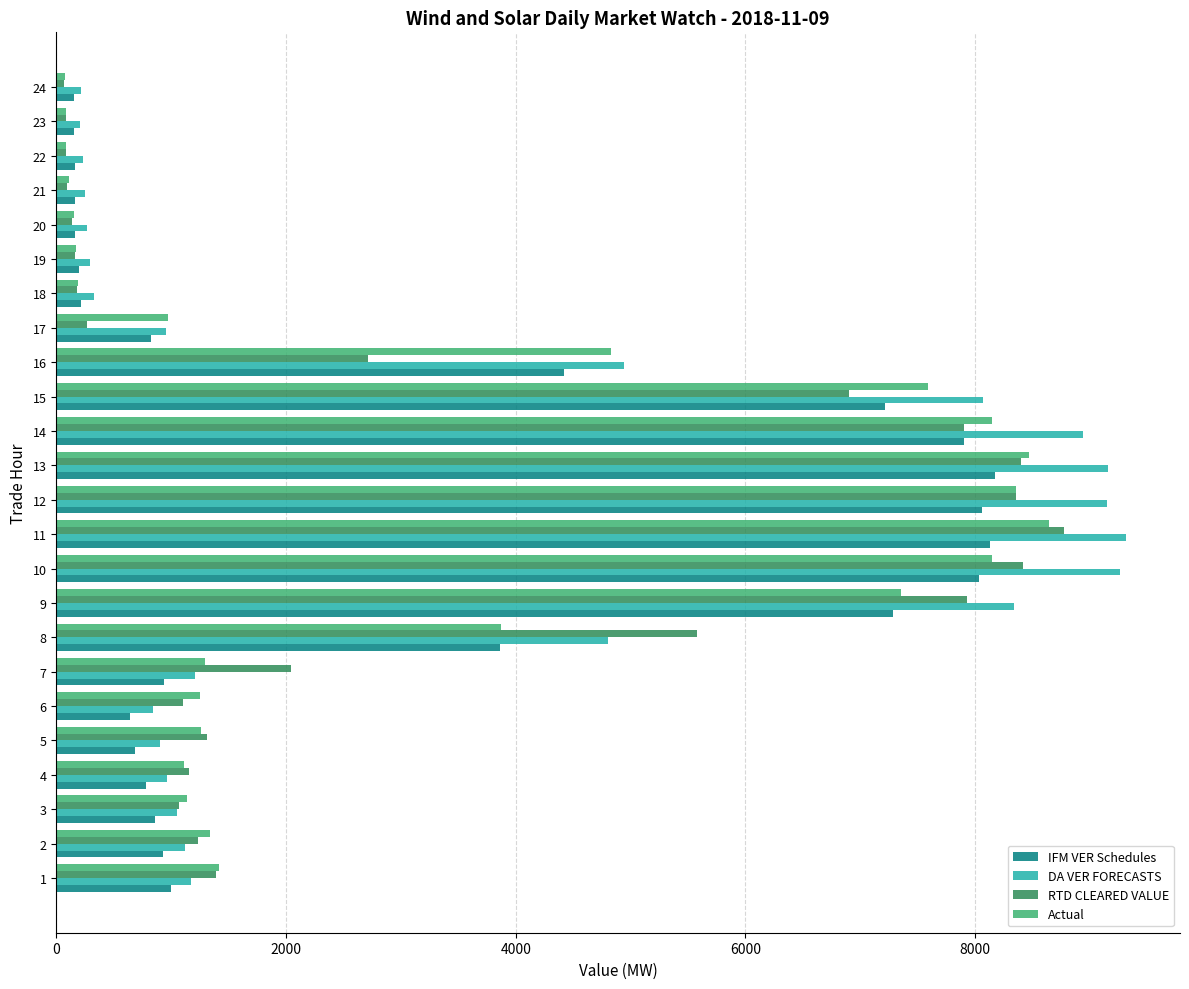

Which series has the largest total across all categories?

DA VER FORECASTS